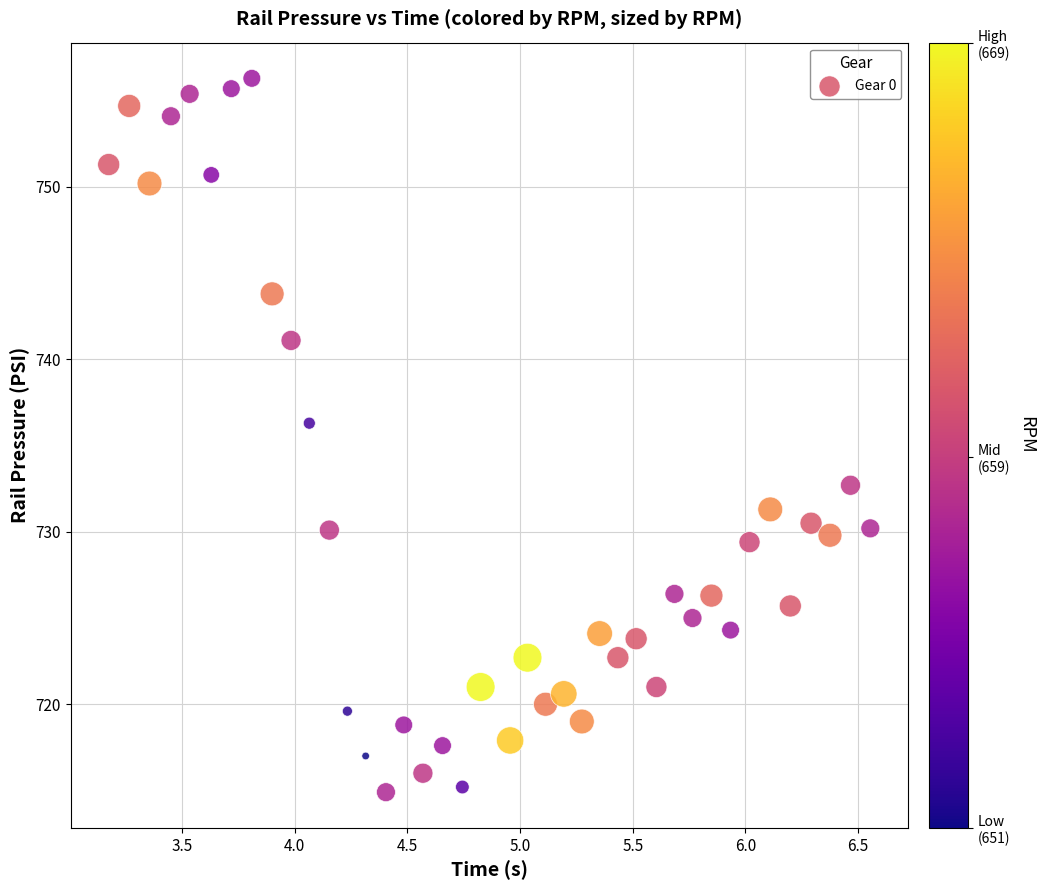

What Y value in the scatter plot is closest to 735?

736.3